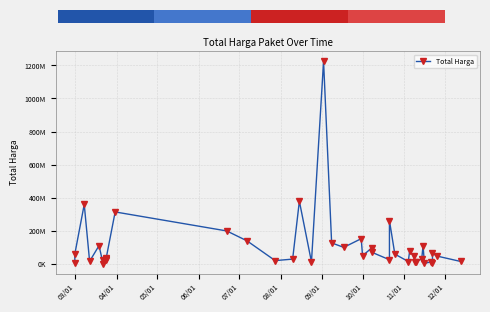

True or false: the data shows 225711867 at 12.

False